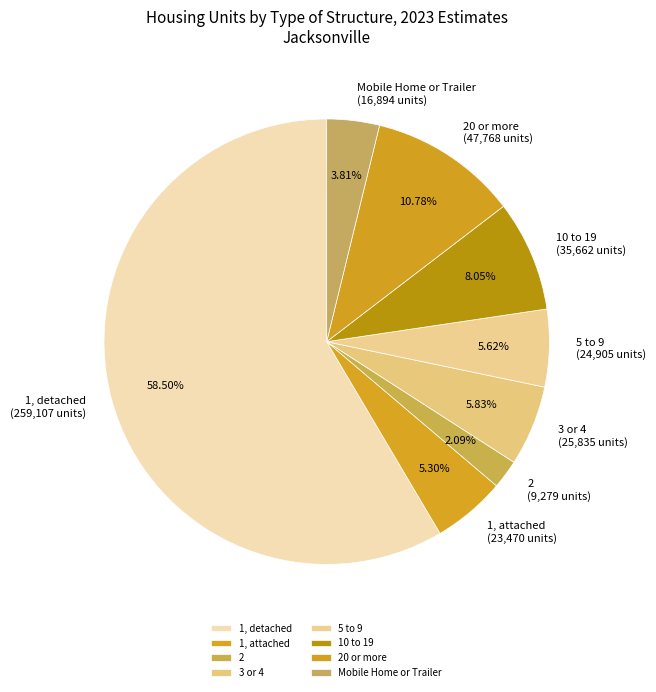

What is the ratio of the value at 2 to the value at 10 to 19?

0.3